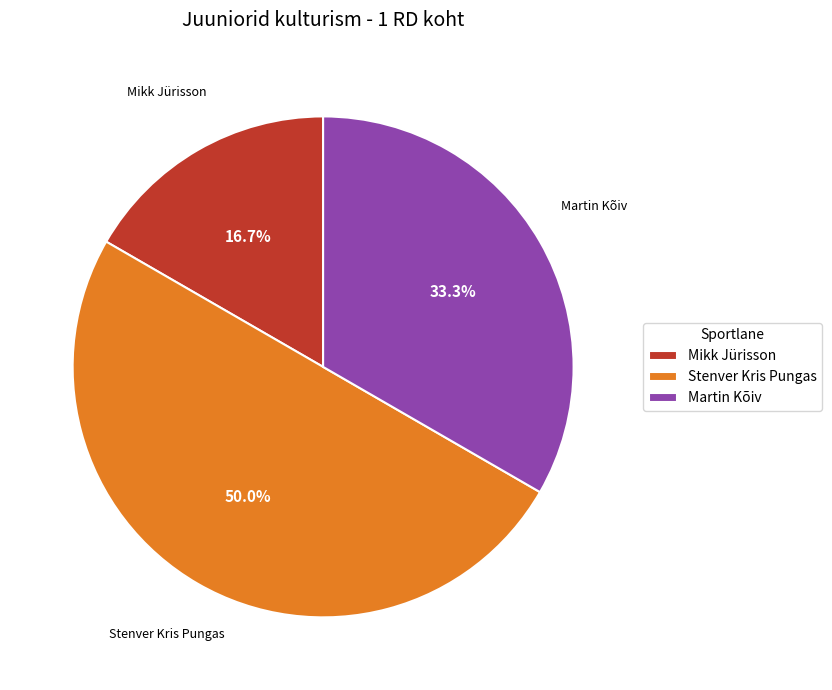

Between Mikk Jürisson and Martin Kõiv, which is larger?

Martin Kõiv